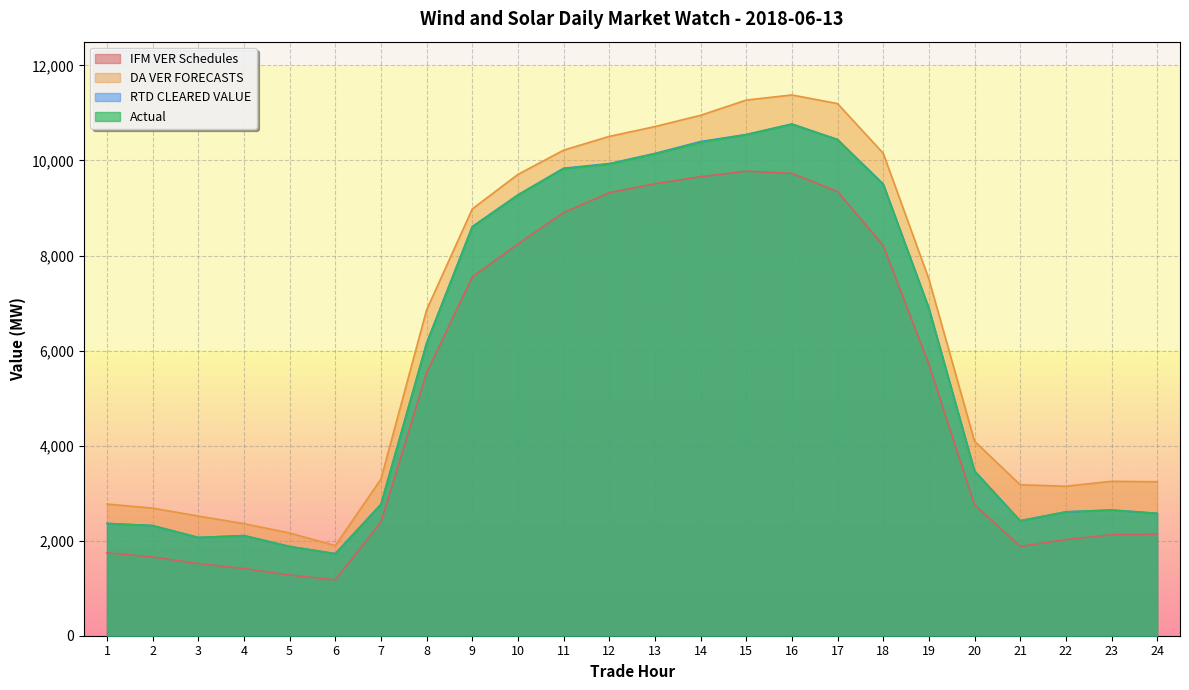

Between 11 and 13, which series saw the biggest shift?

IFM VER Schedules